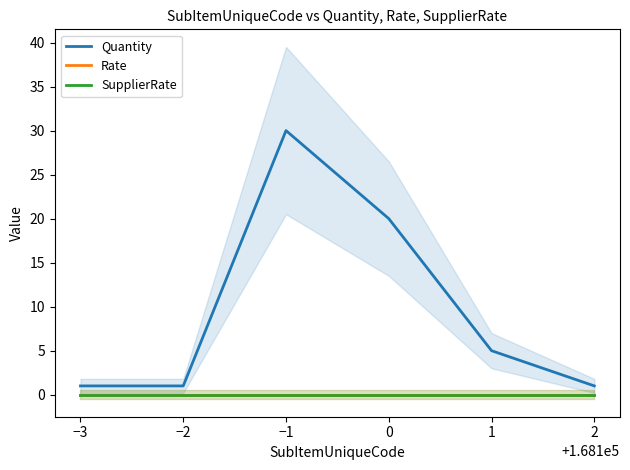

What is the difference between the highest and lowest values at −2?

1